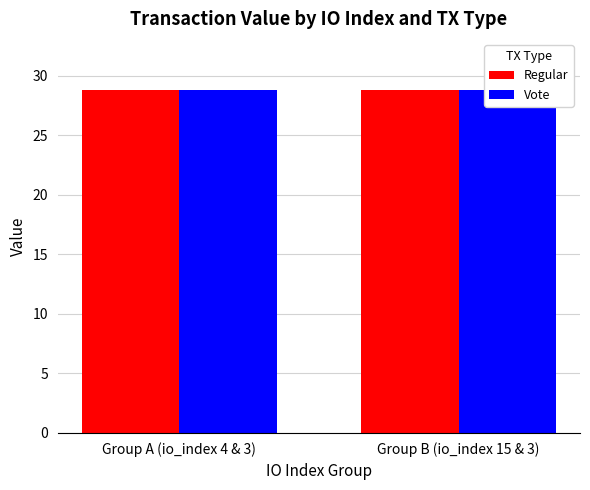

Reading right to left, transcribe all the data shown in this chart.

Regular: 28.8	28.8
Vote: 28.8	28.8